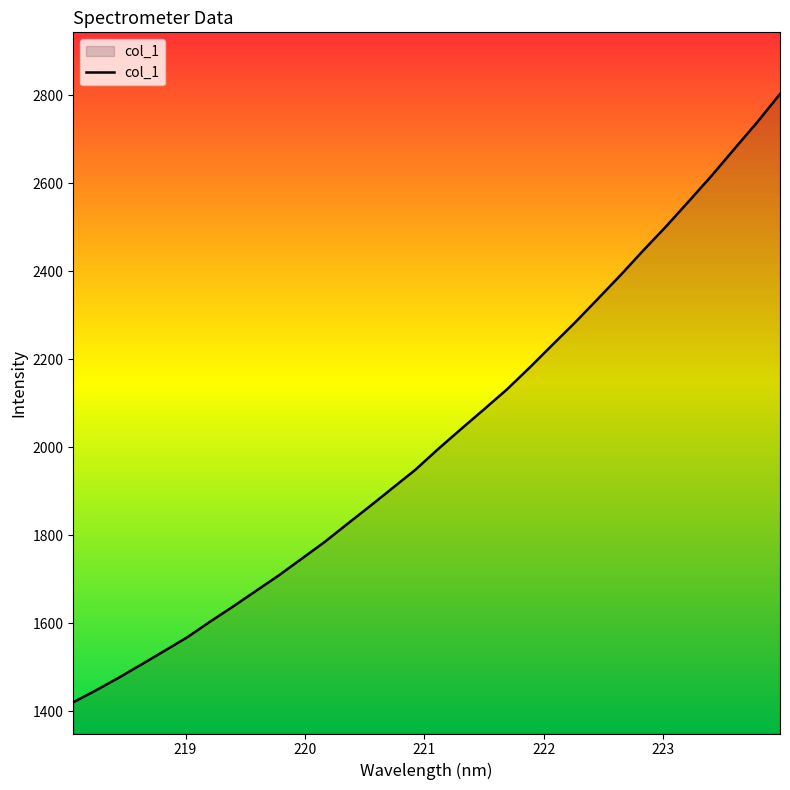

What is the greatest value displayed?

2802.3